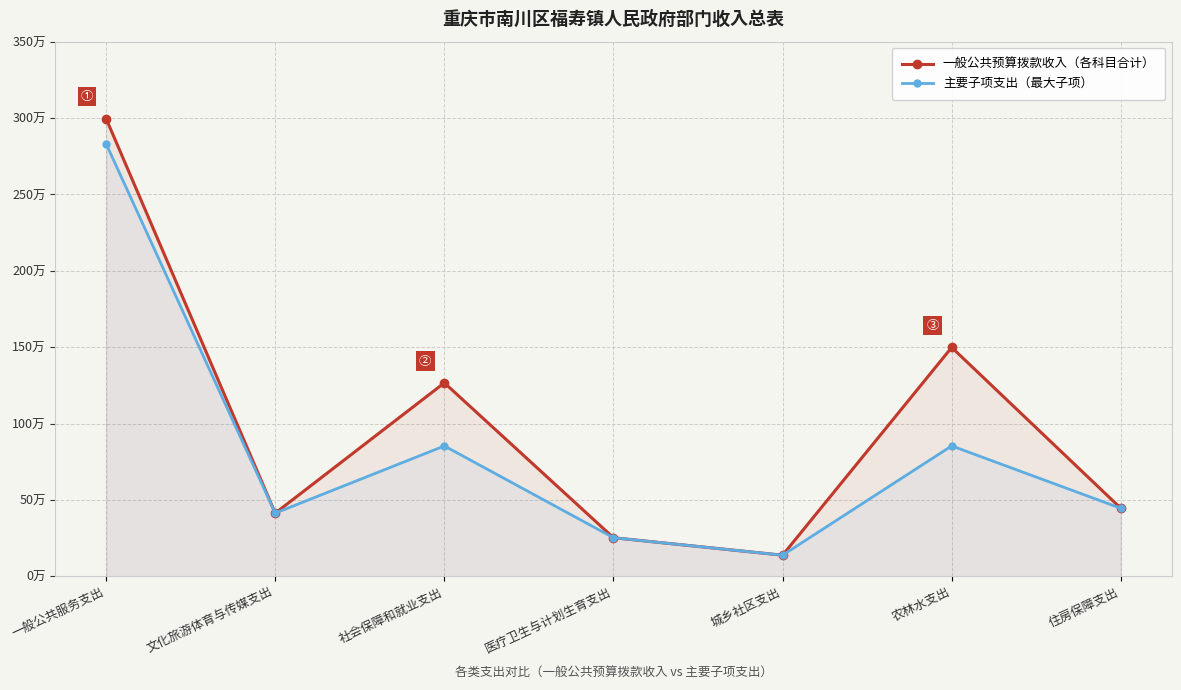

The 主要子项支出（最大子项） series shows 13.8 at 城乡社区支出. True or false?

True